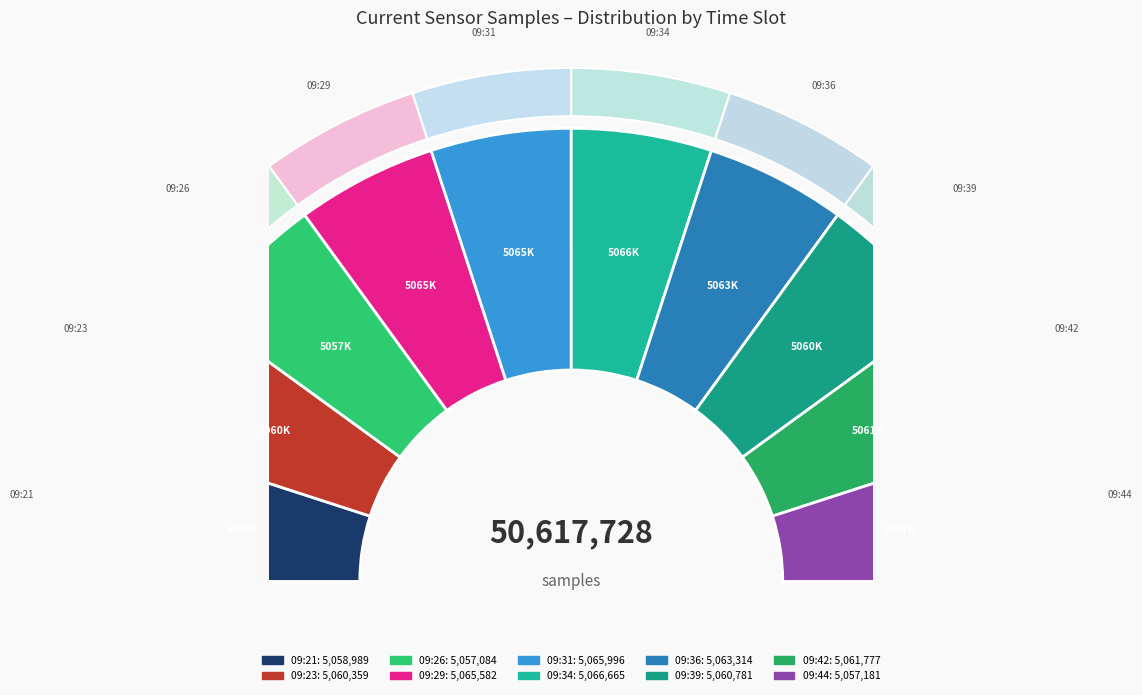

Is there a majority slice in this chart?

No